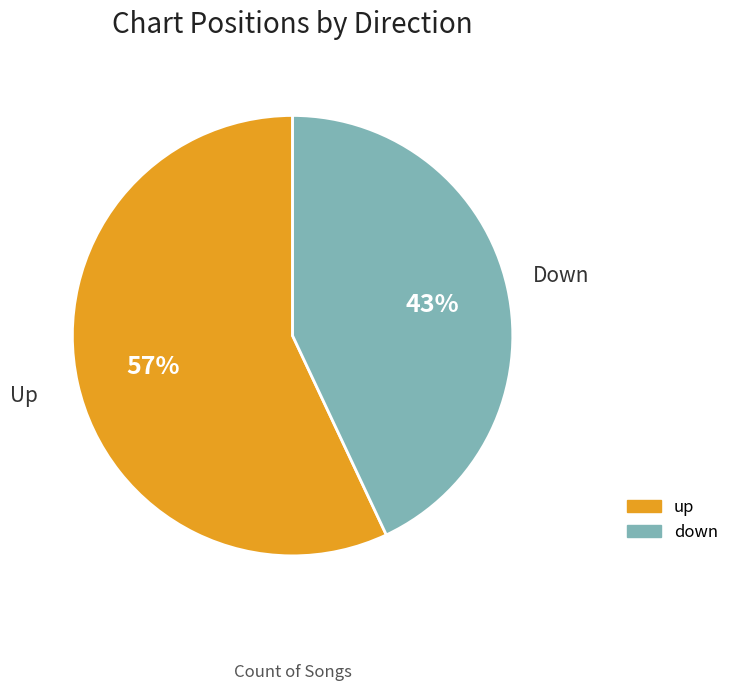

To the nearest percent, what is the difference between the largest and smallest slice percentages?

14%